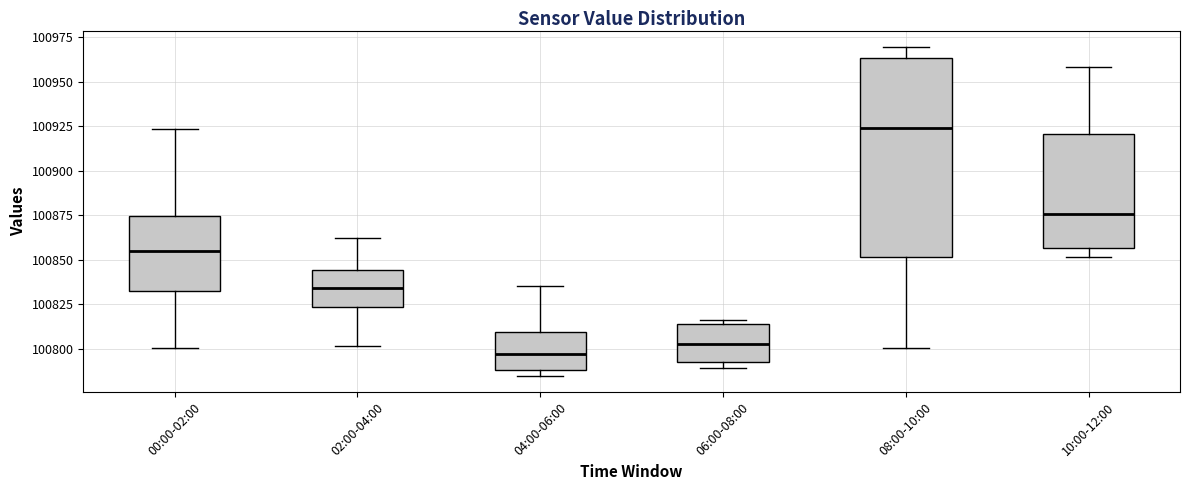

Reading left to right, transcribe this box plot: for each box, give where its median line is, the range the box spans, and where its two whiskers end, as read against the y-axis. The values are not printed on the chart, so give them approximately, as read against the axis.

00:00-02:00: median 100855, box 100830 to 100875, whiskers 100800 to 100925
02:00-04:00: median 100835, box 100825 to 100845, whiskers 100800 to 100860
04:00-06:00: median 100795, box 100790 to 100810, whiskers 100785 to 100835
06:00-08:00: median 100805, box 100795 to 100815, whiskers 100790 to 100815 (just above the box's upper edge)
08:00-10:00: median 100925, box 100850 to 100965, whiskers 100800 to 100970
10:00-12:00: median 100875, box 100855 to 100920, whiskers 100850 to 100960